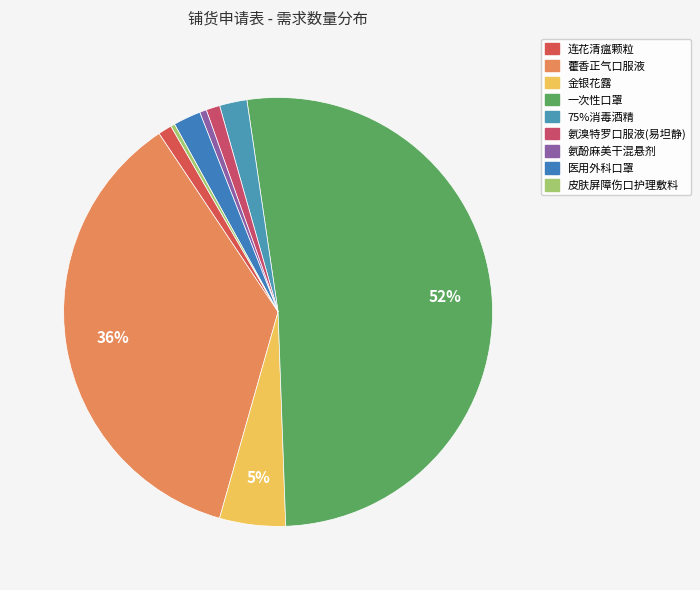

What is the change in value from 一次性口罩 to 75%消毒酒精?

-480